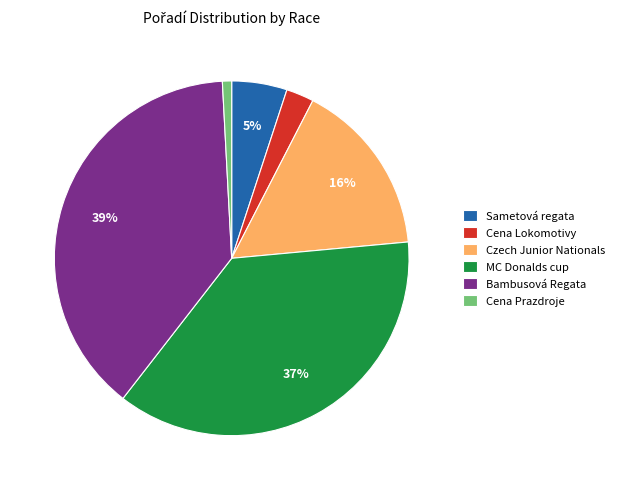

Which slice is the smallest?

Cena Prazdroje